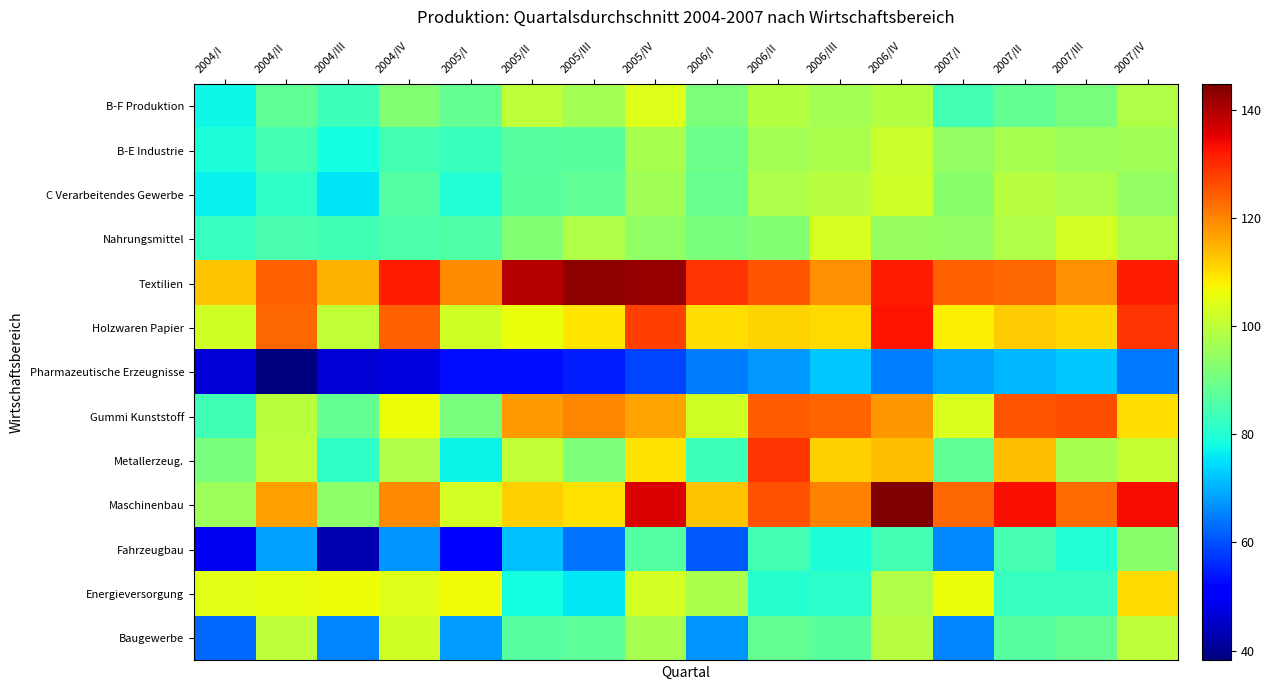

Reading left to right, list all the values displayed in this chart.

B-F Produktion: 2004/I=77.4	2004/II=87.9	2004/III=83.5	2004/IV=92.3	2005/I=88.1	2005/II=100.0	2005/III=96.5	2005/IV=104.0	2006/I=91.5	2006/II=98.6	2006/III=96.8	2006/IV=98.7	2007/I=84.3	2007/II=88.3	2007/III=91.2	2007/IV=98.2
B-E Industrie: 2004/I=79.3	2004/II=84.0	2004/III=78.5	2004/IV=84.0	2005/I=82.7	2005/II=86.5	2005/III=87.0	2005/IV=96.9	2006/I=89.5	2006/II=96.6	2006/III=97.5	2006/IV=101.7	2007/I=94.6	2007/II=97.1	2007/III=95.9	2007/IV=96.2
C Verarbeitendes Gewerbe: 2004/I=76.6	2004/II=81.6	2004/III=75.5	2004/IV=86.1	2005/I=80.1	2005/II=87.1	2005/III=87.8	2005/IV=96.1	2006/I=88.6	2006/II=98.1	2006/III=99.0	2006/IV=101.9	2007/I=93.4	2007/II=99.0	2007/III=97.7	2007/IV=94.5
Nahrungsmittel: 2004/I=82.4	2004/II=85.0	2004/III=83.9	2004/IV=85.4	2005/I=85.7	2005/II=92.5	2005/III=98.5	2005/IV=94.3	2006/I=91.3	2006/II=92.7	2006/III=103.5	2006/IV=94.9	2007/I=94.5	2007/II=98.5	2007/III=102.9	2007/IV=97.8
Textilien: 2004/I=112.8	2004/II=124.0	2004/III=114.8	2004/IV=131.4	2005/I=119.1	2005/II=139.5	2005/III=143.3	2005/IV=142.3	2006/I=129.0	2006/II=125.5	2006/III=118.6	2006/IV=131.5	2007/I=124.1	2007/II=123.3	2007/III=118.6	2007/IV=131.5
Holzwaren Papier: 2004/I=102.6	2004/II=123.2	2004/III=100.5	2004/IV=124.1	2005/I=102.5	2005/II=105.8	2005/III=109.0	2005/IV=128.1	2006/I=109.8	2006/II=111.2	2006/III=110.3	2006/IV=132.7	2007/I=108.0	2007/II=112.0	2007/III=110.6	2007/IV=129.3
Pharmazeutische Erzeugnisse: 2004/I=46.2	2004/II=38.2	2004/III=46.2	2004/IV=47.0	2005/I=53.0	2005/II=52.9	2005/III=54.8	2005/IV=58.7	2006/I=64.6	2006/II=67.4	2006/III=72.6	2006/IV=65.2	2007/I=68.2	2007/II=70.8	2007/III=72.5	2007/IV=64.1
Gummi Kunststoff: 2004/I=83.6	2004/II=99.8	2004/III=88.2	2004/IV=106.2	2005/I=91.2	2005/II=117.6	2005/III=120.1	2005/IV=116.5	2006/I=102.6	2006/II=124.4	2006/III=123.6	2006/IV=117.7	2007/I=103.7	2007/II=125.5	2007/III=126.1	2007/IV=109.8
Metallerzeug.: 2004/I=91.4	2004/II=99.9	2004/III=81.9	2004/IV=98.2	2005/I=77.1	2005/II=100.6	2005/III=91.5	2005/IV=109.6	2006/I=83.5	2006/II=128.9	2006/III=111.7	2006/IV=113.9	2007/I=87.8	2007/II=113.7	2007/III=97.0	2007/IV=100.8
Maschinenbau: 2004/I=95.7	2004/II=117.1	2004/III=93.6	2004/IV=119.6	2005/I=103.0	2005/II=111.4	2005/III=109.3	2005/IV=136.2	2006/I=112.9	2006/II=126.0	2006/III=120.4	2006/IV=144.7	2007/I=123.3	2007/II=133.1	2007/III=122.8	2007/IV=133.7
Fahrzeugbau: 2004/I=49.3	2004/II=68.2	2004/III=43.2	2004/IV=67.3	2005/I=51.1	2005/II=71.5	2005/III=63.9	2005/IV=86.4	2006/I=61.0	2006/II=84.2	2006/III=79.4	2006/IV=84.0	2007/I=65.7	2007/II=84.4	2007/III=80.0	2007/IV=93.2
Energieversorgung: 2004/I=104.4	2004/II=105.2	2004/III=106.4	2004/IV=104.0	2005/I=106.5	2005/II=78.5	2005/III=75.7	2005/IV=103.1	2006/I=97.6	2006/II=80.4	2006/III=81.0	2006/IV=98.1	2007/I=105.9	2007/II=82.4	2007/III=82.5	2007/IV=110.3
Baugewerbe: 2004/I=62.6	2004/II=100.1	2004/III=65.4	2004/IV=102.6	2005/I=67.8	2005/II=86.5	2005/III=87.3	2005/IV=96.9	2006/I=67.2	2006/II=88.5	2006/III=87.0	2006/IV=99.0	2007/I=65.3	2007/II=86.7	2007/III=88.4	2007/IV=100.0